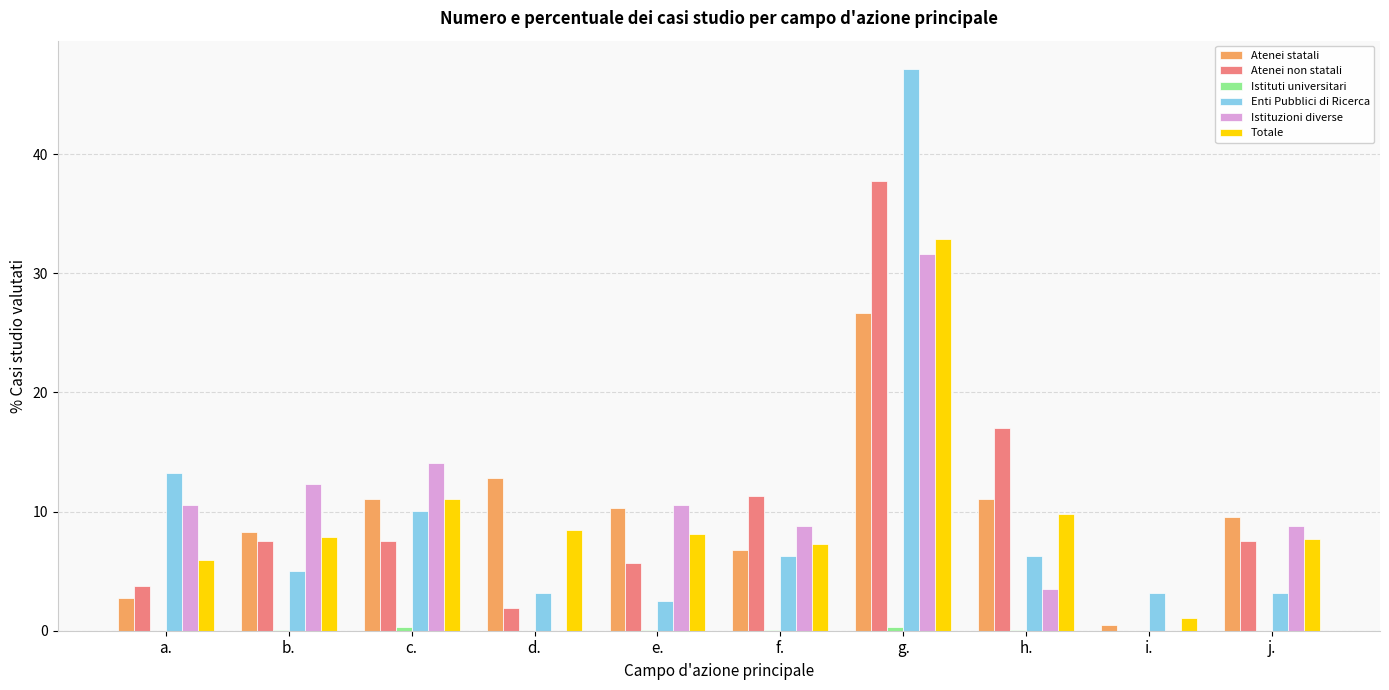

The Totale series shows 19.7 at c.. True or false?

False